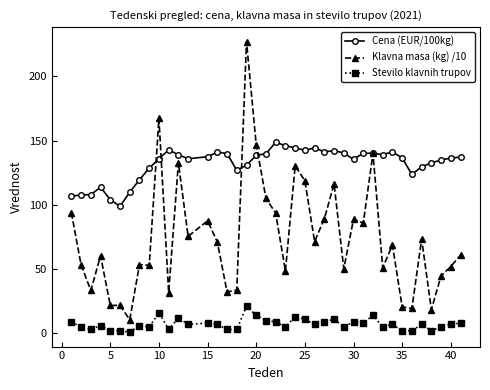

What is the sum of all Cena (EUR/100kg) values?

5283.8